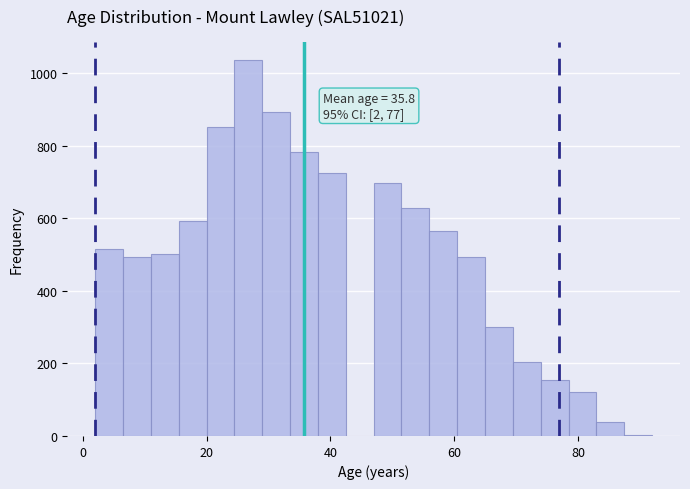

Read against the x-axis, roughly where is the centre of the tallest bar?

26